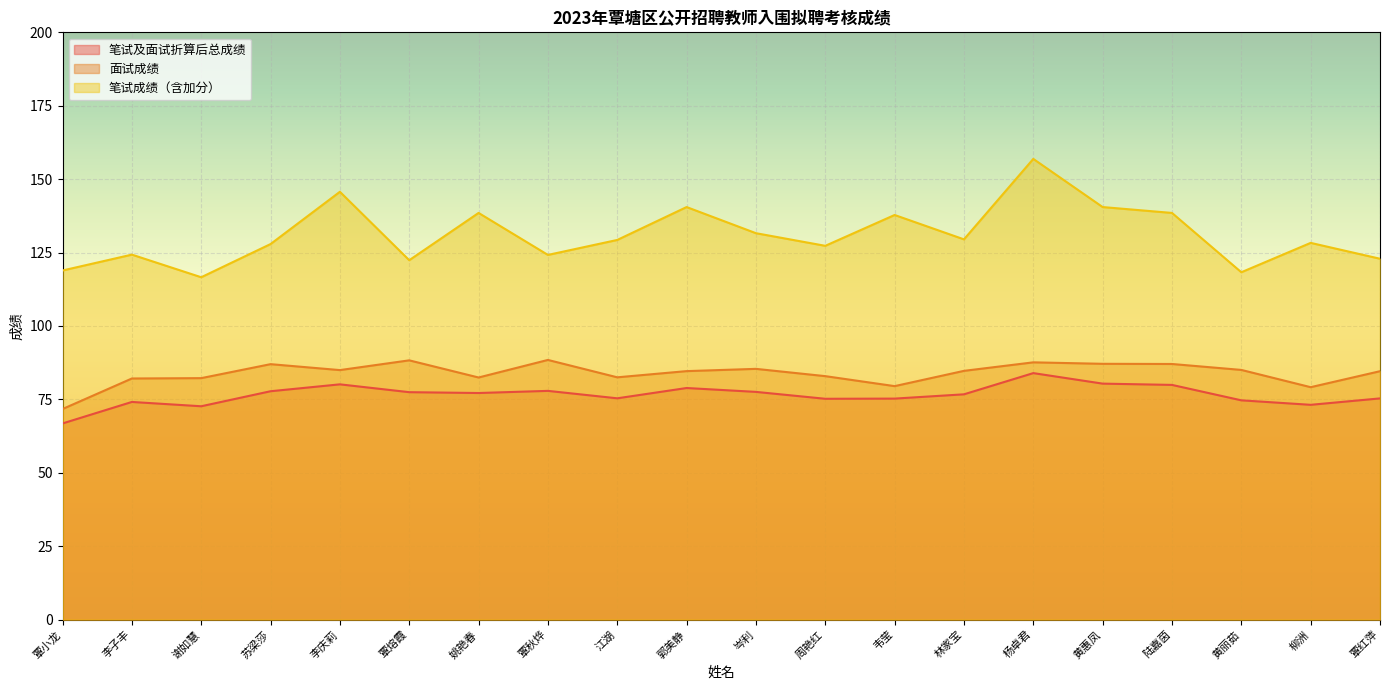

Reading left to right, extract all data points from this chart.

笔试及面试折算后总成绩: 66.8	74.1	72.7	77.8	80.1	77.5	77.2	77.9	75.4	78.9	77.6	75.2	75.3	76.7	84.0	80.4	79.9	74.7	73.2	75.3
面试成绩: 71.7	82.1	82.2	87.0	85.0	88.3	82.5	88.4	82.5	84.6	85.4	82.9	79.5	84.7	87.6	87.1	87.1	85.0	79.2	84.6
笔试成绩（含加分）: 118.9	124.3	116.6	127.9	145.7	122.4	138.5	124.2	129.3	140.5	131.6	127.3	137.8	129.5	156.9	140.5	138.5	118.3	128.3	122.9